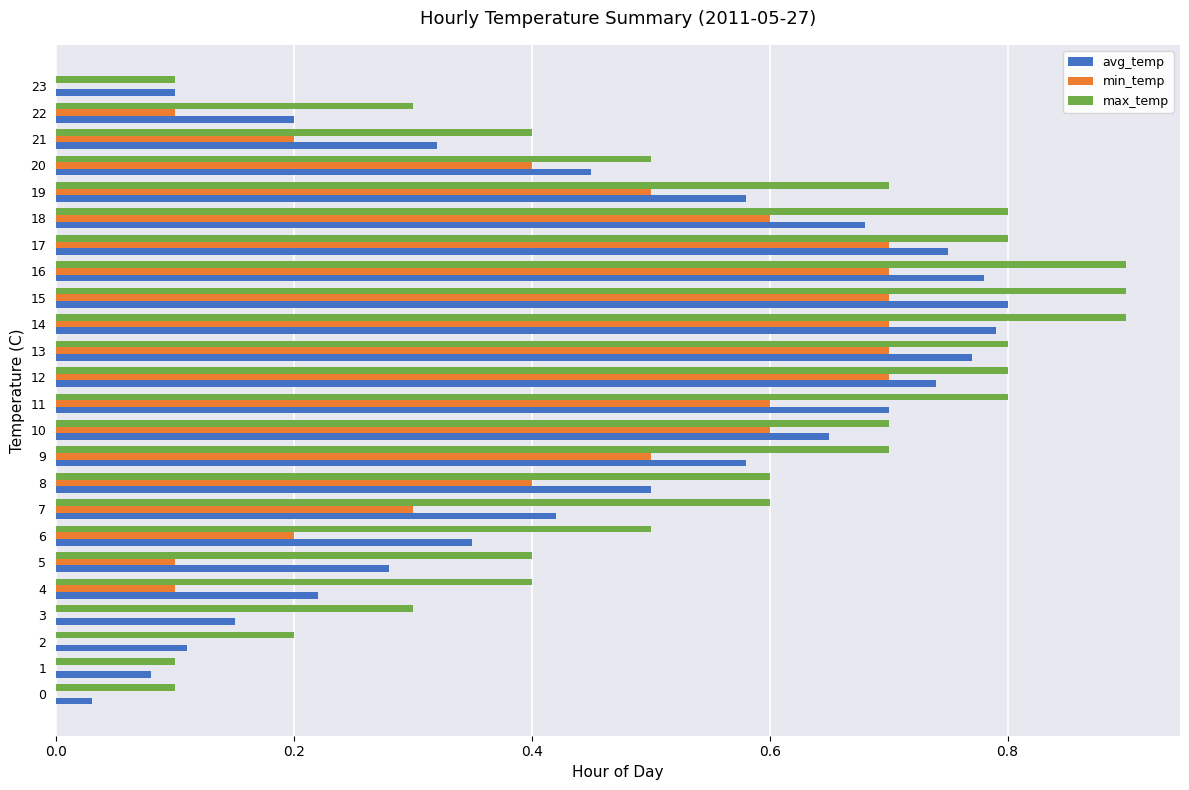

The max_temp series shows 0.6 at 8. True or false?

True